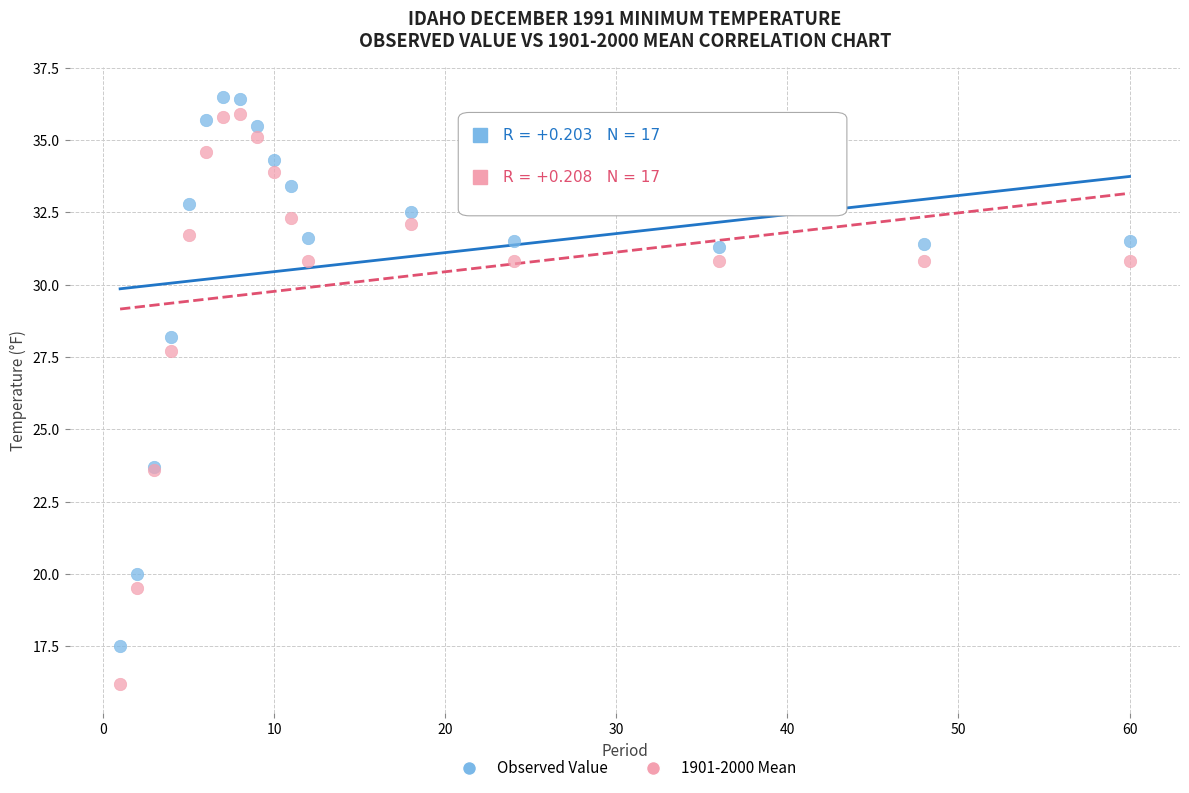

Which series reaches the minimum Y coordinate?

1901-2000 Mean